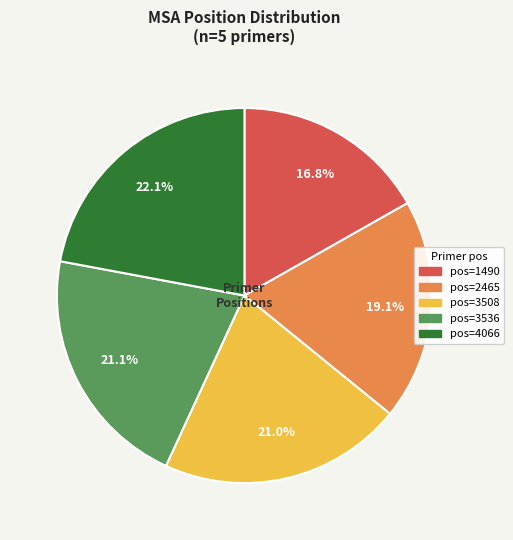

Is there a majority slice in this chart?

No